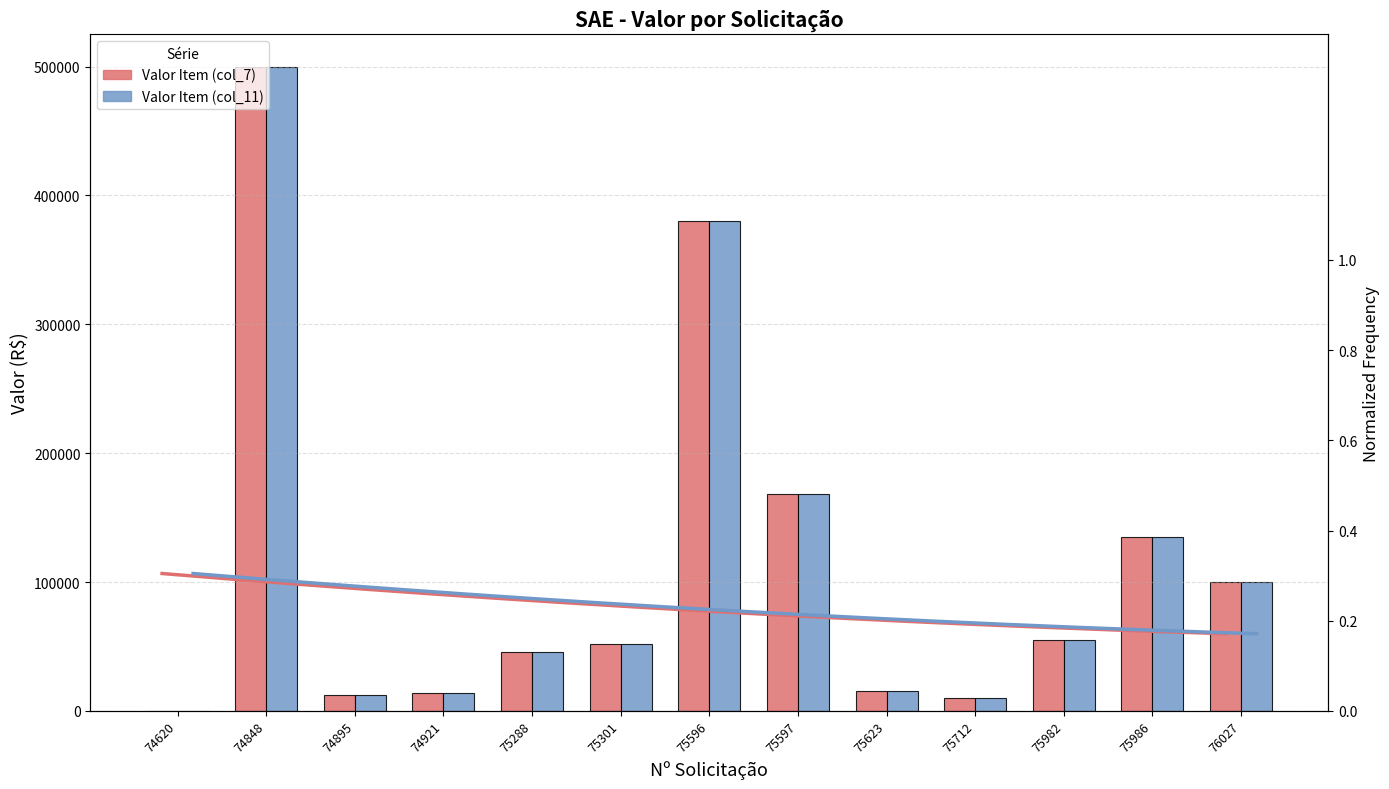

What is the value of the Valor Item (col_11) bar at the 4th from the left?

13557.0